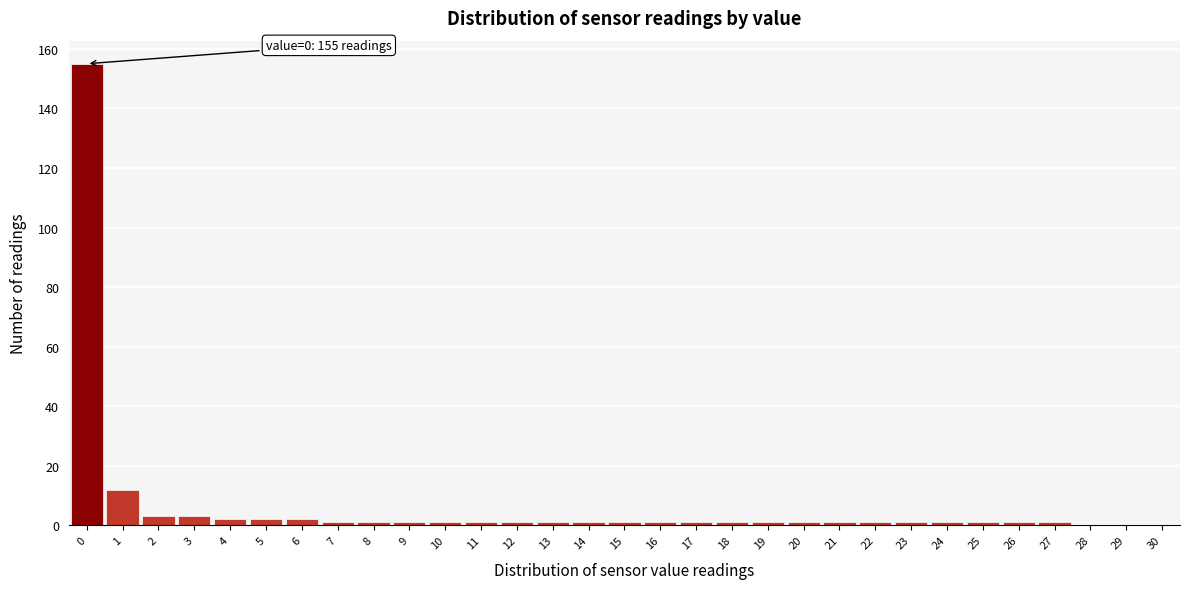

Which range on the x-axis has the tallest bar?

-0.5 to 0.5